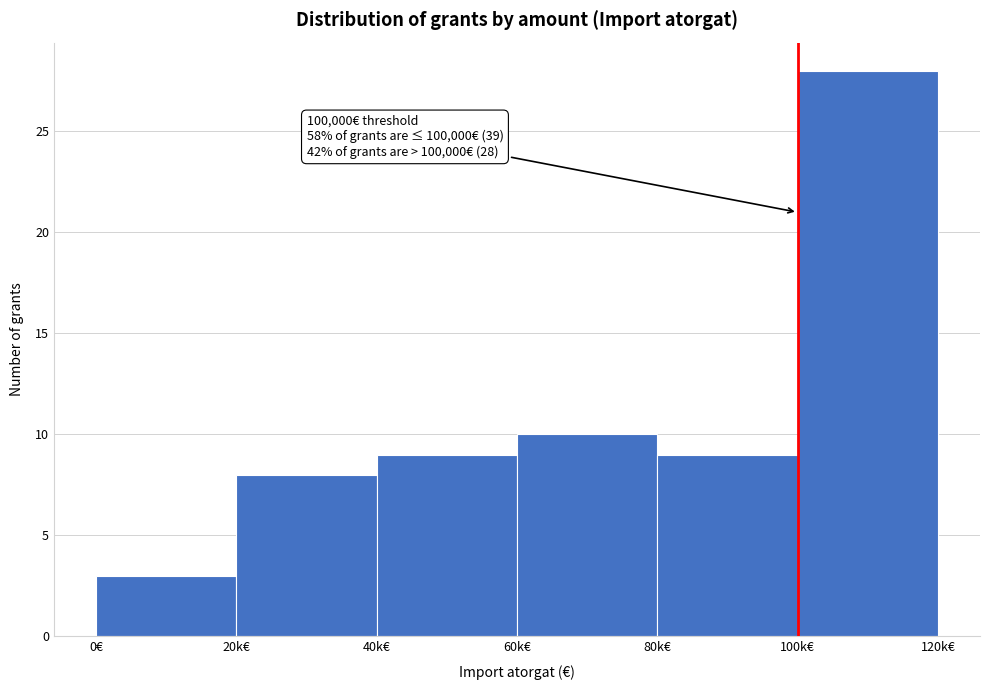

Reading right to left, list all the values displayed in this chart.

100k€=28	80k€=9	60k€=10	40k€=9	20k€=8	0€=3